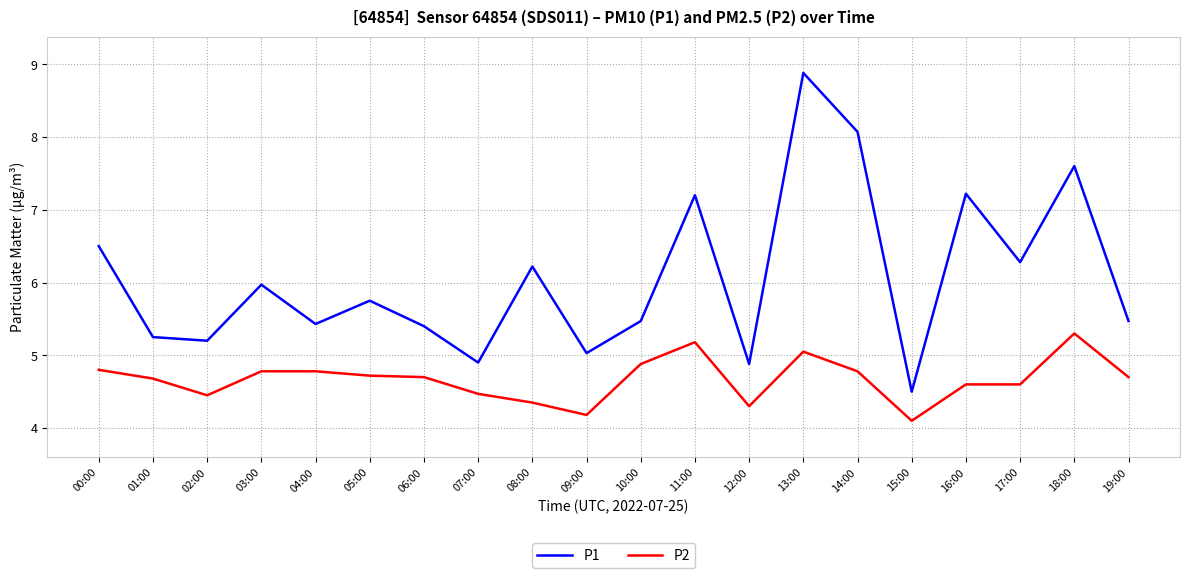

At 11:00, list the series in order from smallest to largest.

P2, P1